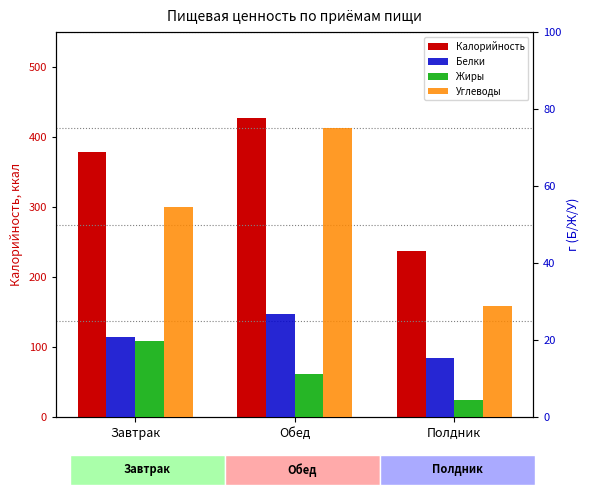

Count the number of categories in the chart.

3